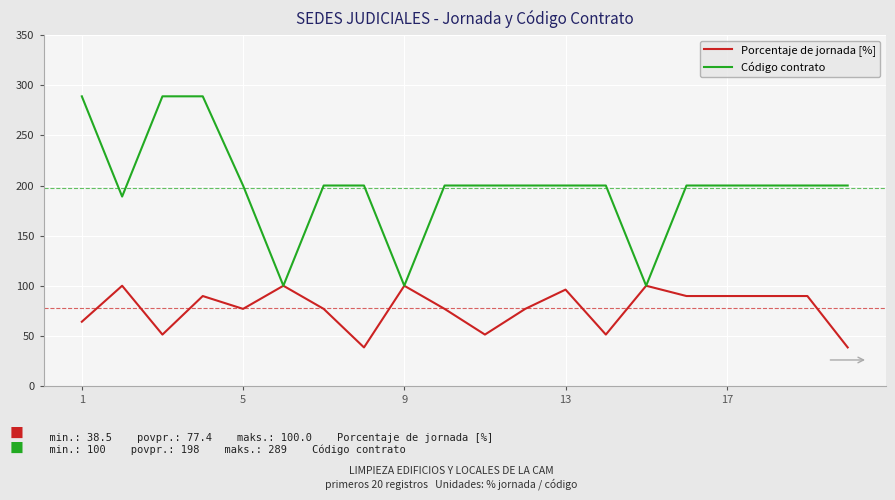

Reading left to right, what are all the values shown in this chart?

Porcentaje de jornada [%]: 64.1	100.0	51.3	89.7	76.9	100.0	76.9	38.5	100.0	76.9	51.3	76.9	96.2	51.3	100.0	89.7	89.7	89.7	89.7	38.5
Código contrato: 289.0	189.0	289.0	289.0	200.0	100.0	200.0	200.0	100.0	200.0	200.0	200.0	200.0	200.0	100.0	200.0	200.0	200.0	200.0	200.0